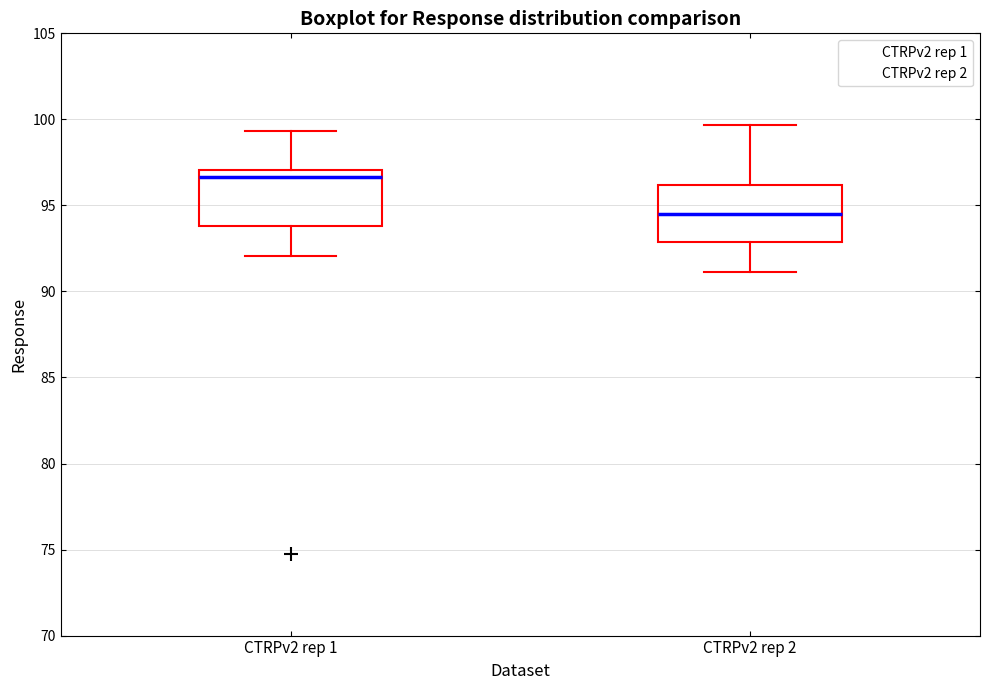

Where does the upper whisker of the box for CTRPv2 rep 2 end on the y-axis? The values are not printed on the chart, so give them approximately, as read against the axis.

99.5